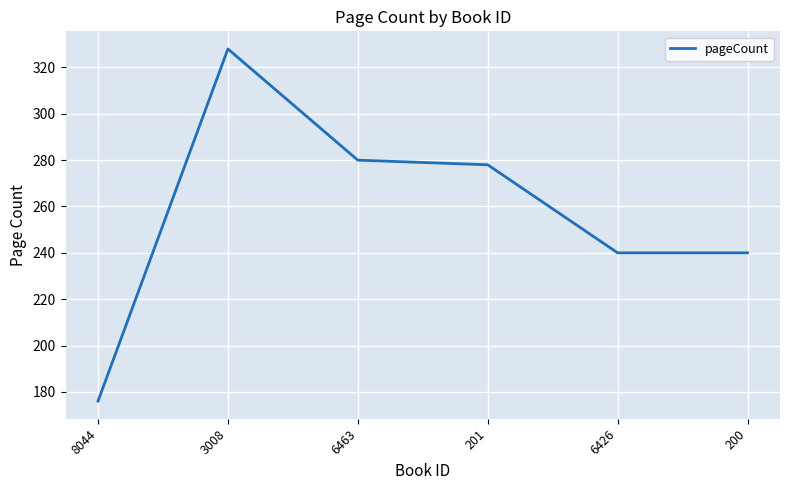

Does the chart have visible grid lines?

Yes